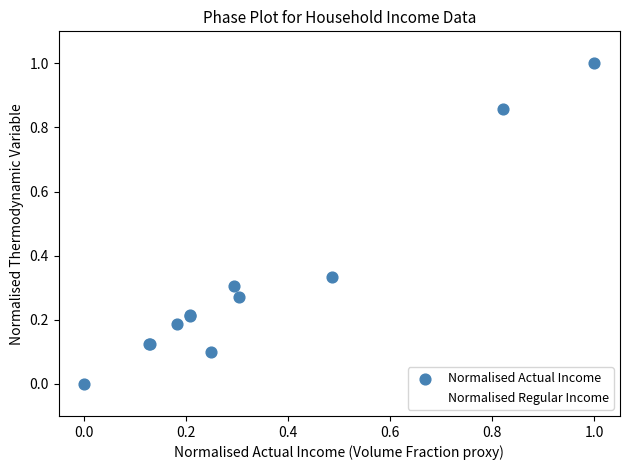

Which series has the largest Y range (max minus min)?

Normalised Regular Income